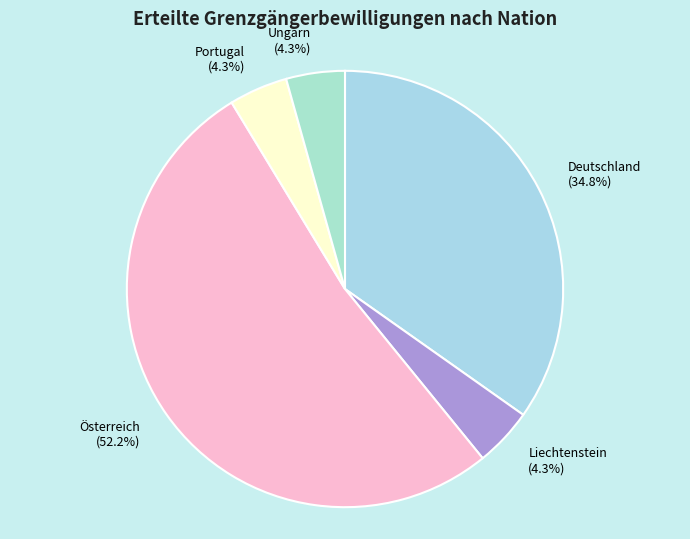

Which slice represents more than half of the pie?

Österreich